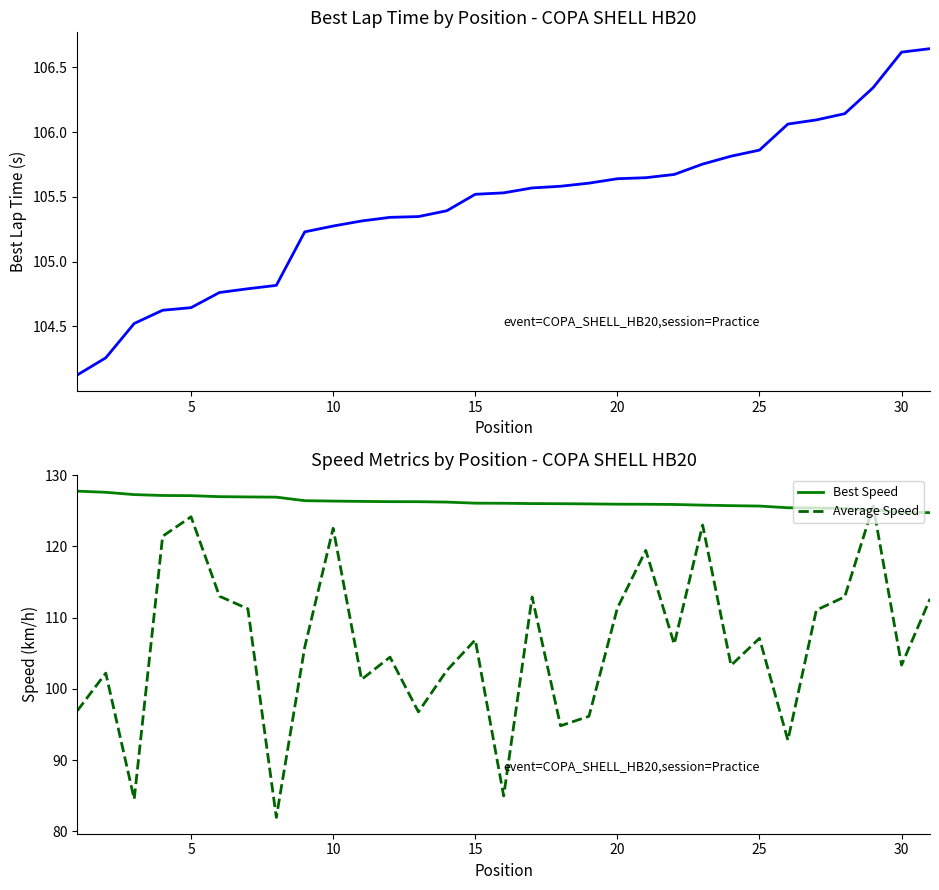

How many intersections are there between Average Speed and Best Speed?

2